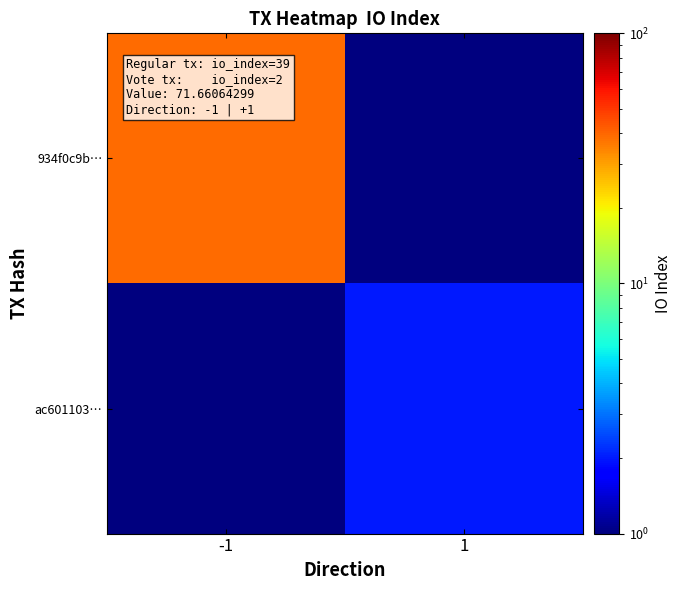

What is the greatest value displayed?

39.0